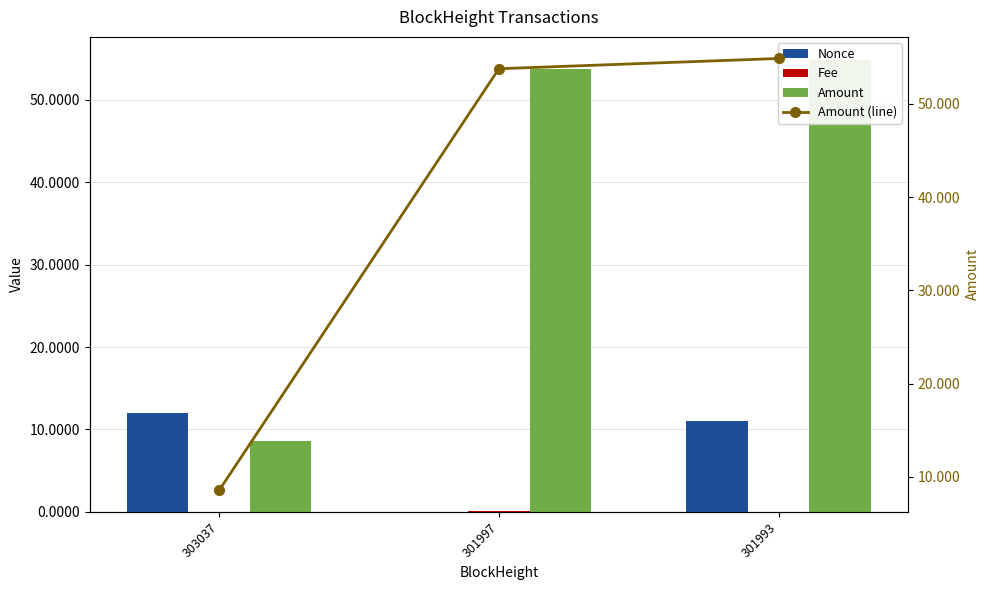

Does the chart contain stacked bars?

No